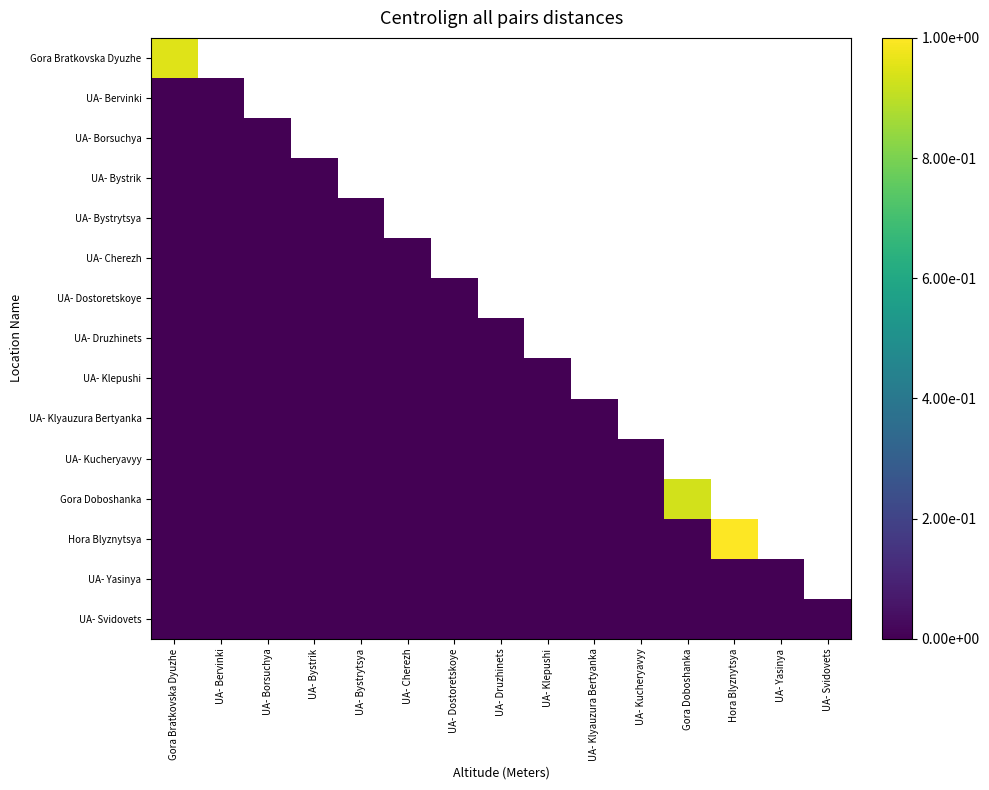

How many categories are shown in the chart?

15